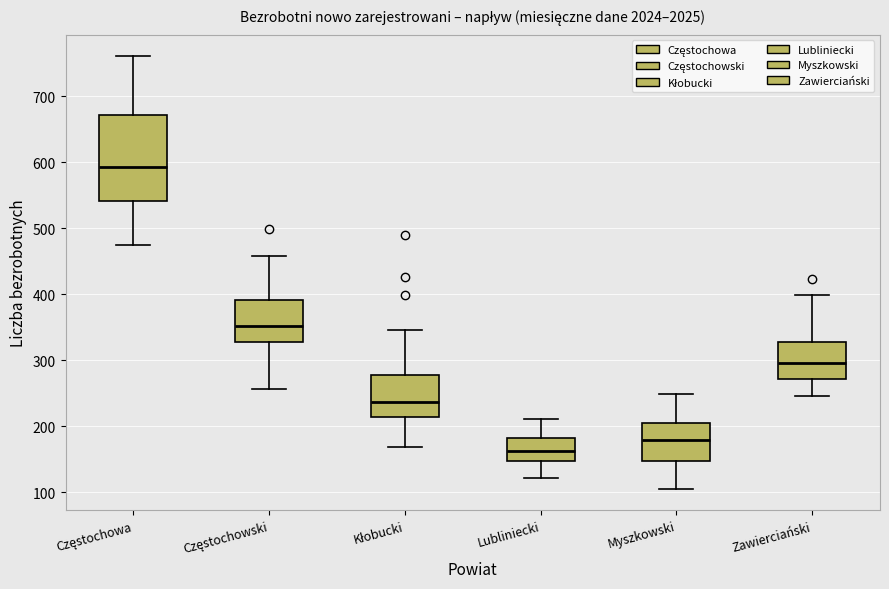

Which box has the lowest median line?

Lubliniecki